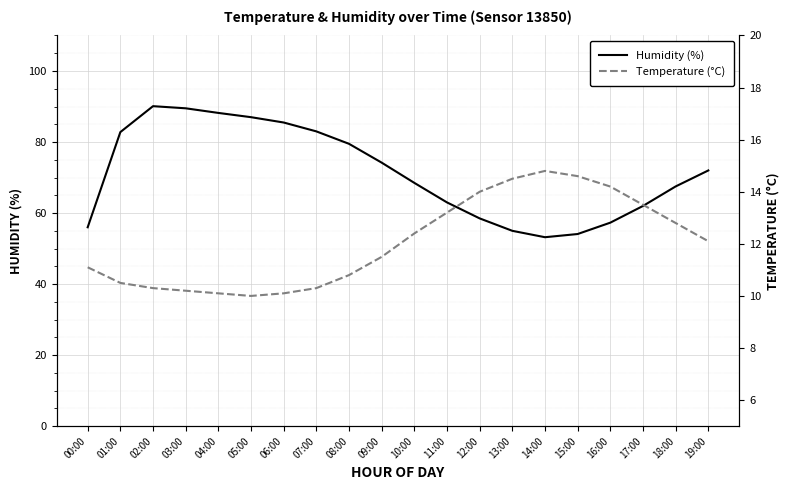

What is the greatest value displayed?

90.1